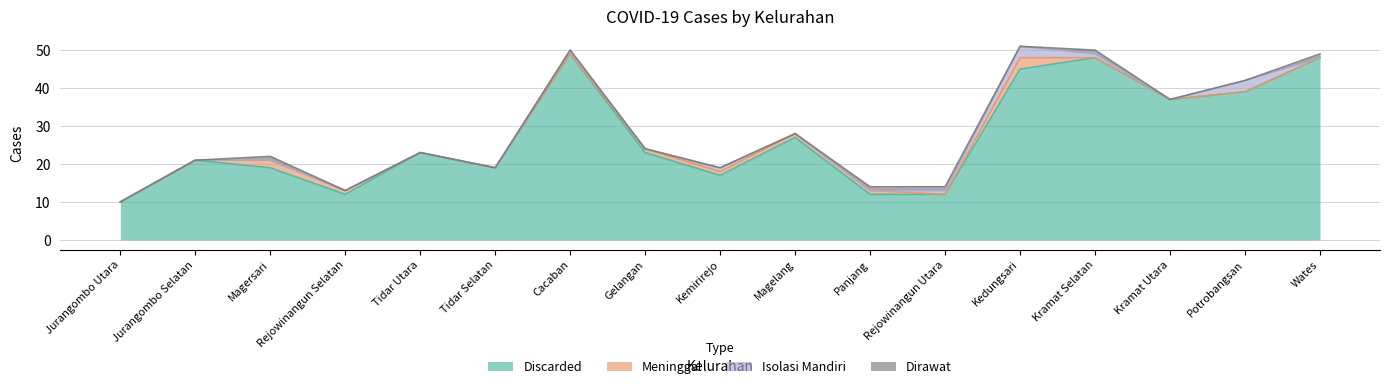

True or false: Meninggal and Discarded intersect in this chart.

False